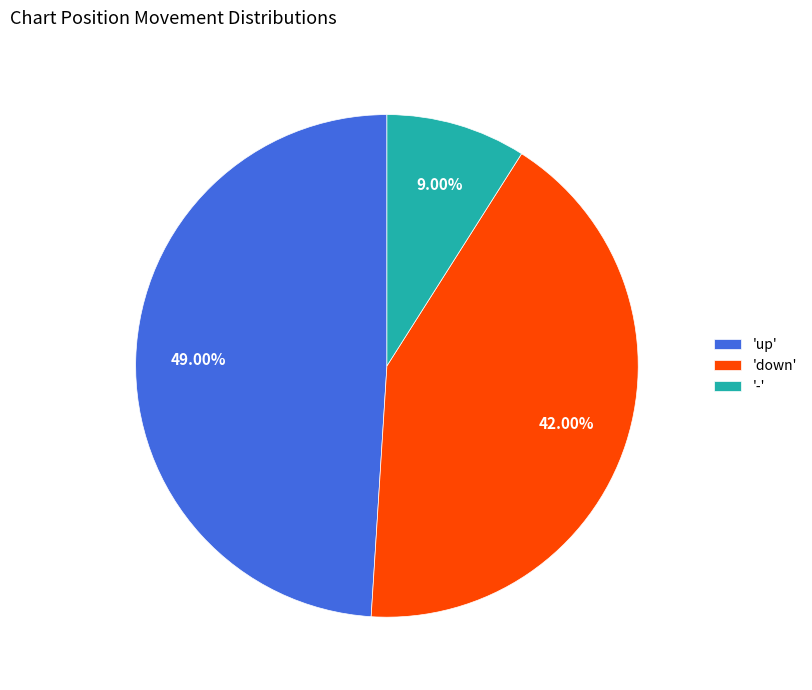

To the nearest percent, what is the average slice percentage?

33%